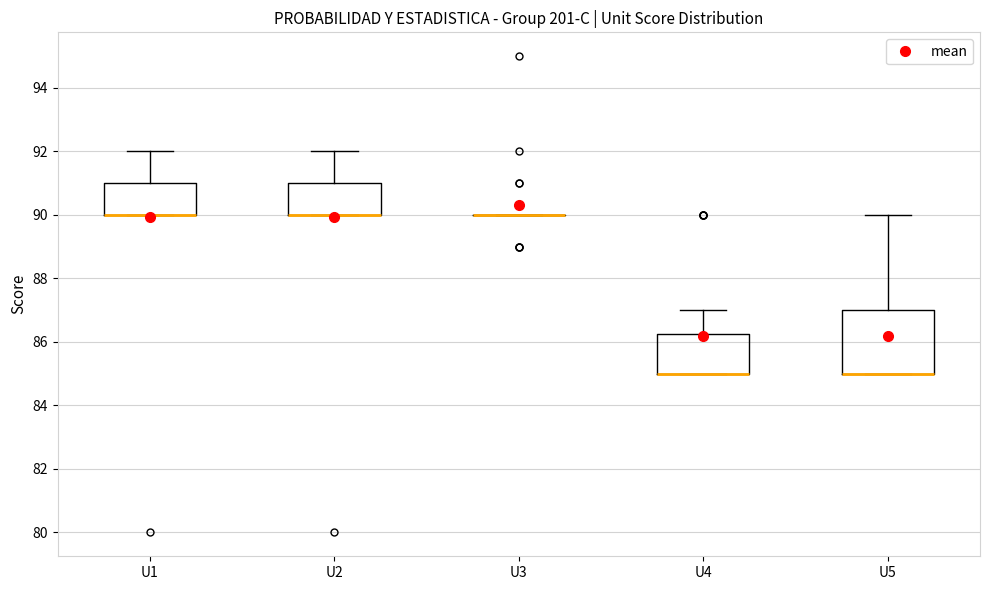

Reading left to right, read every box against the y-axis: the position of its median line, the range the box covers, and the ends of its whiskers. The values are not printed on the chart, so give them approximately, as read against the axis.

U1: median 90.0 (drawn on the box's lower edge), box 90.0 to 91.0, whiskers 90.0 to 92.0
U2: median 90.0 (drawn on the box's lower edge), box 90.0 to 91.0, whiskers 90.0 to 92.0
U3: box collapsed to a line at 90.0, whiskers 90.0 to 90.0
U4: median 85.0 (drawn on the box's lower edge), box 85.0 to 86.2, whiskers 85.0 to 87.0
U5: median 85.0 (drawn on the box's lower edge), box 85.0 to 87.0, whiskers 85.0 to 90.0